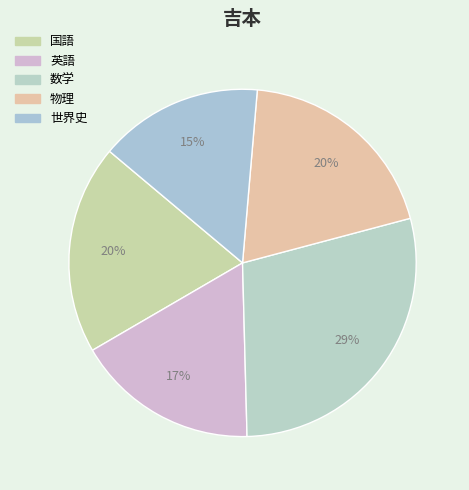

Is there a majority slice in this chart?

No